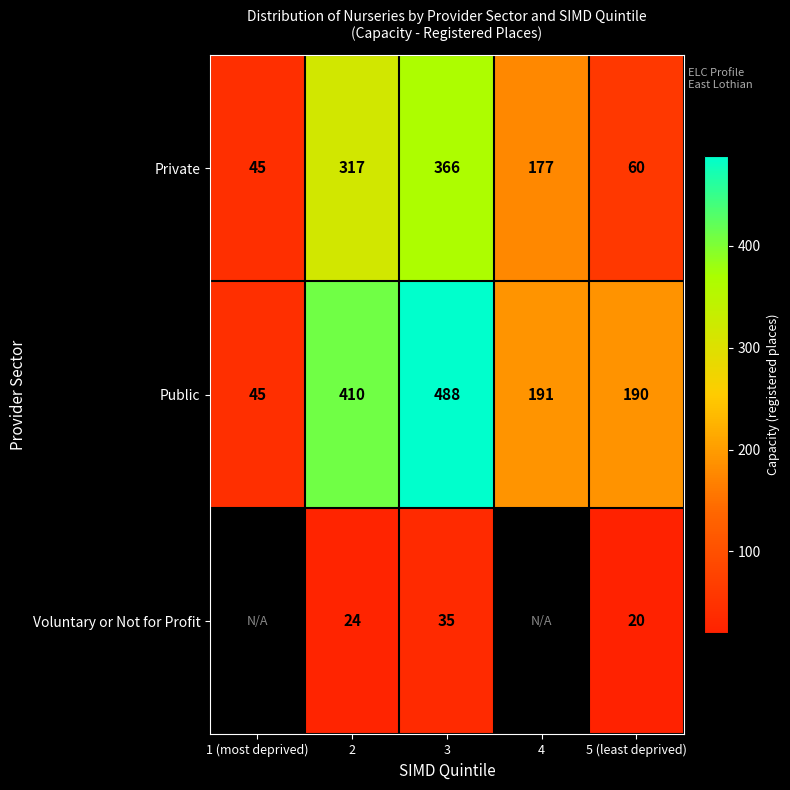

At how many categories does at least one series exceed 119?

4